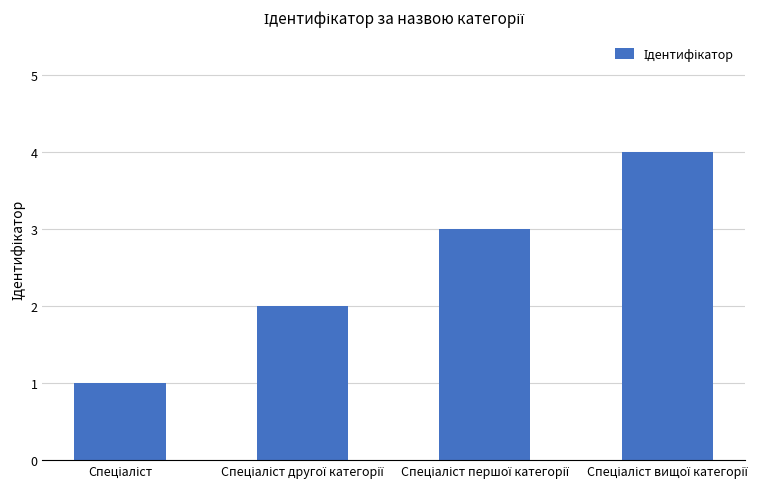

How many data points does each series have?

4